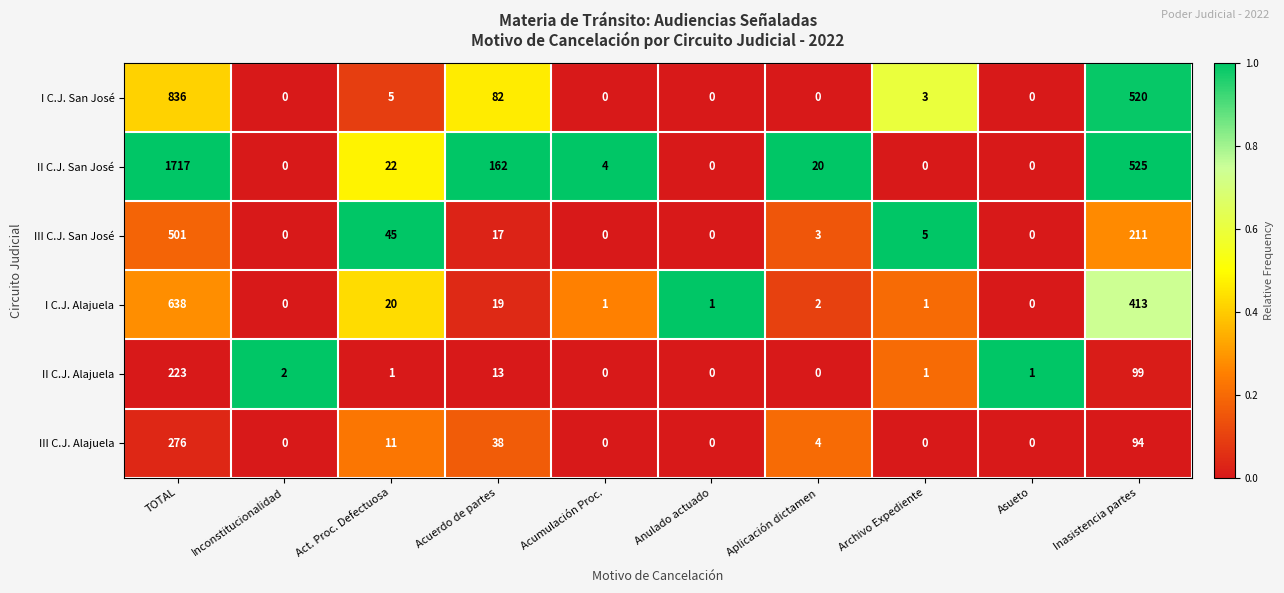

Which category has the highest value in the III C.J. San José series?

TOTAL